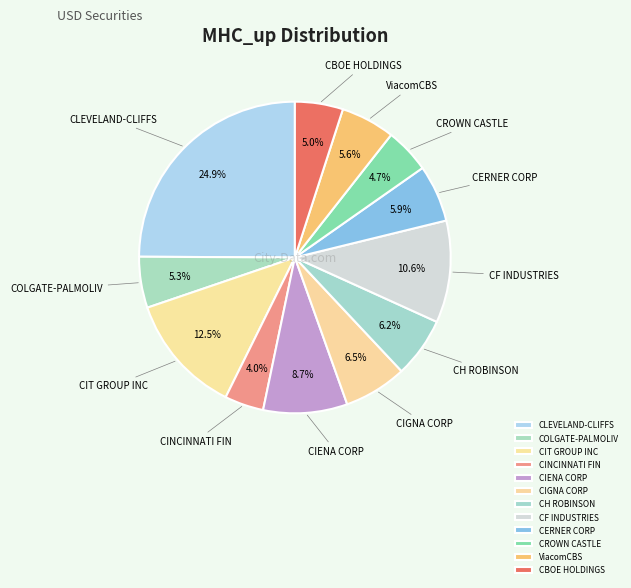

Does ViacomCBS represent more than half of the total?

No